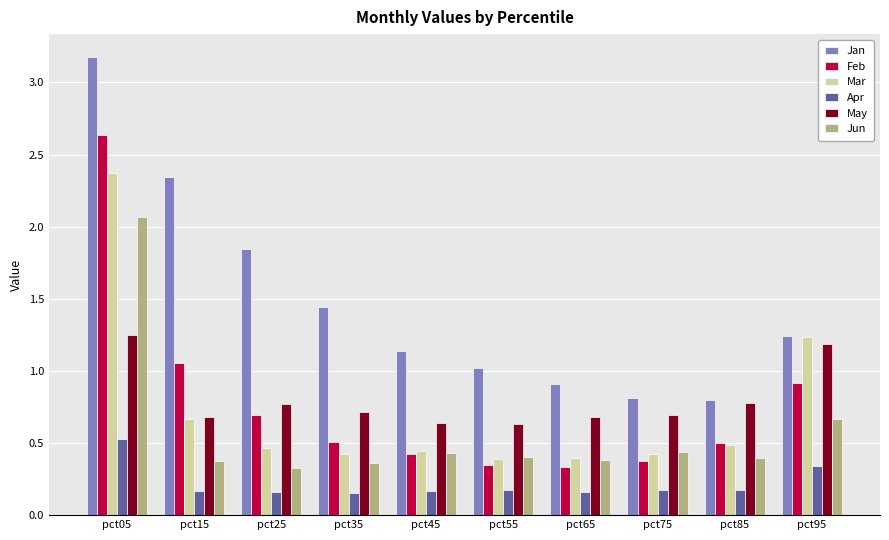

Are the bars horizontal?

No